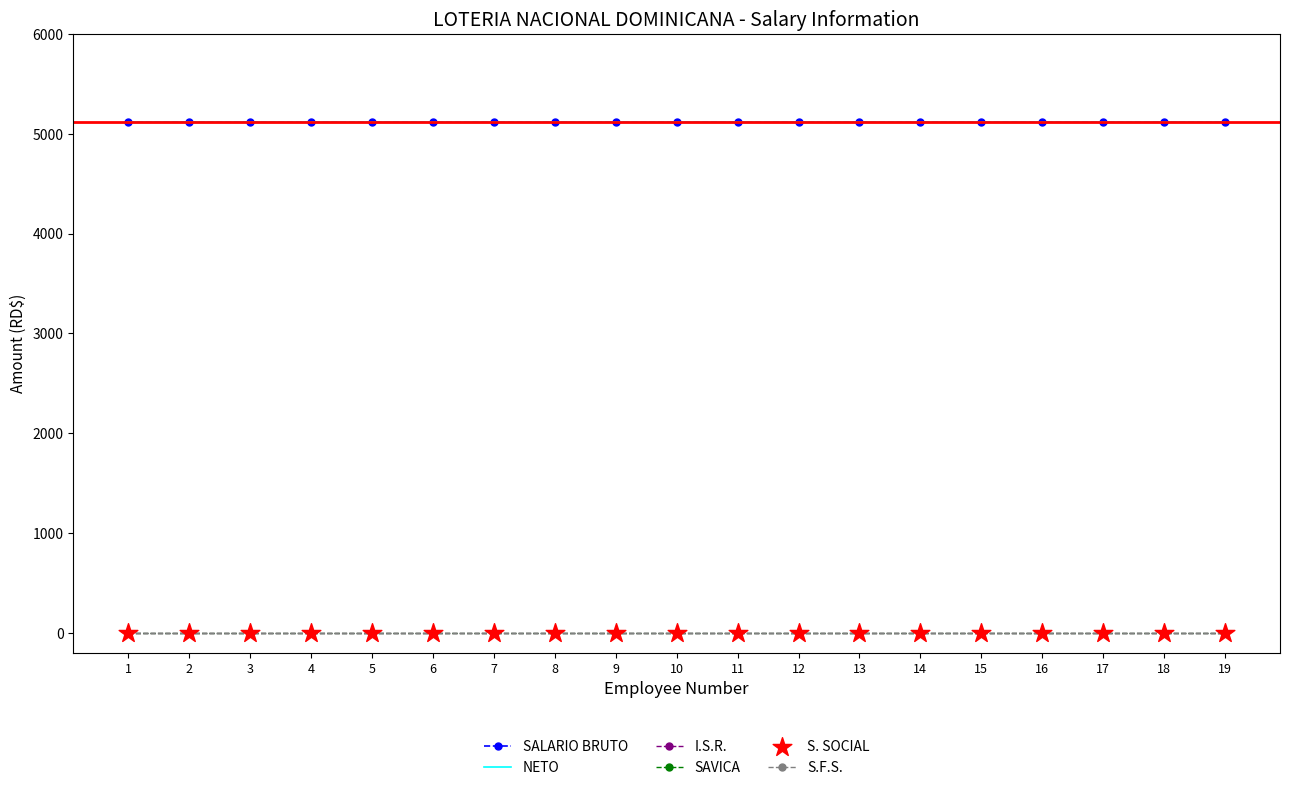

Is the value of S.F.S. at 1 greater than the value of SAVICA at 14?

No